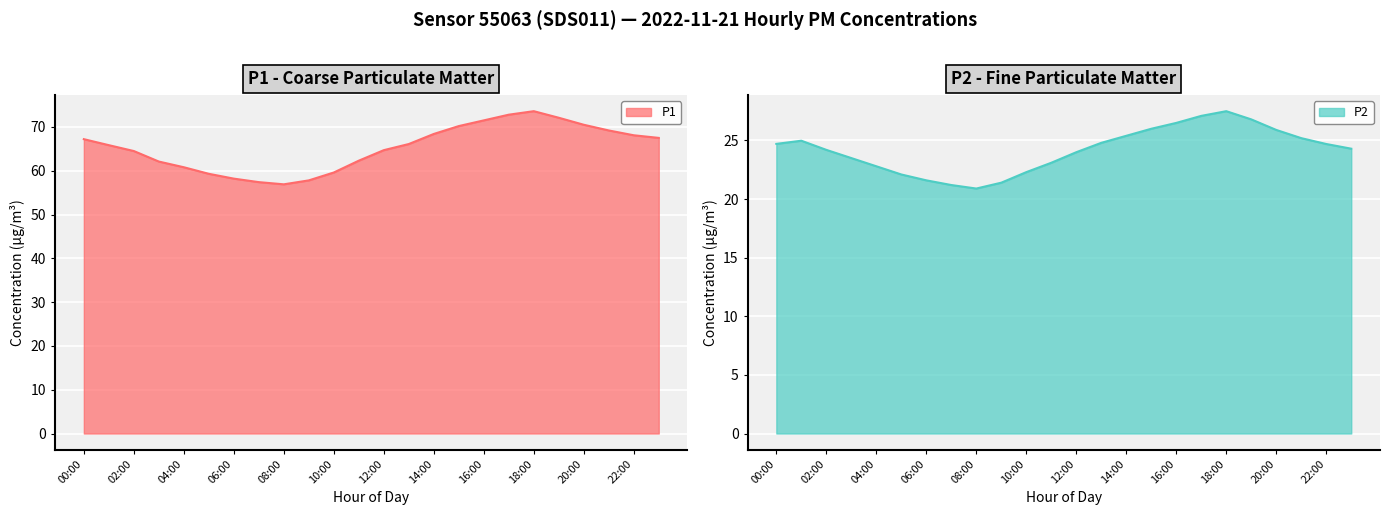

What is the total value across all series at 17:00?

99.9